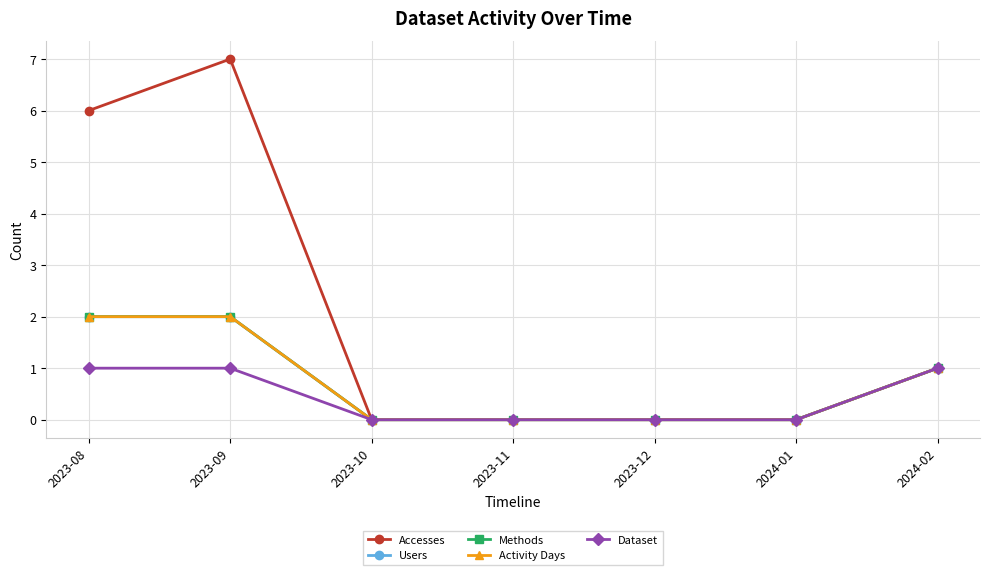

Is this an area chart (filled region under the line)?

No